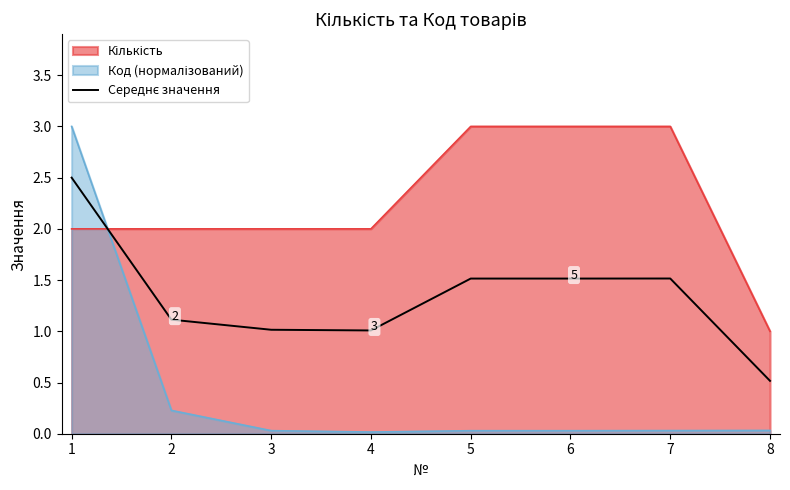

Does the chart have visible grid lines?

No